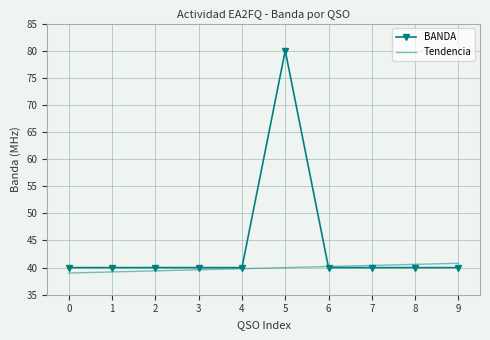

At which category is the sum across all series the highest?

5